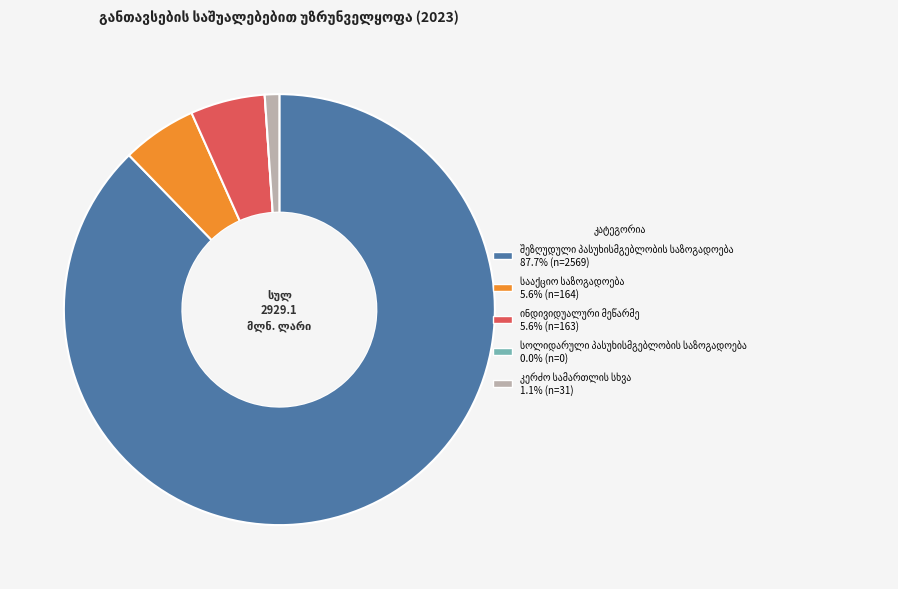

Is there a majority slice in this chart?

Yes